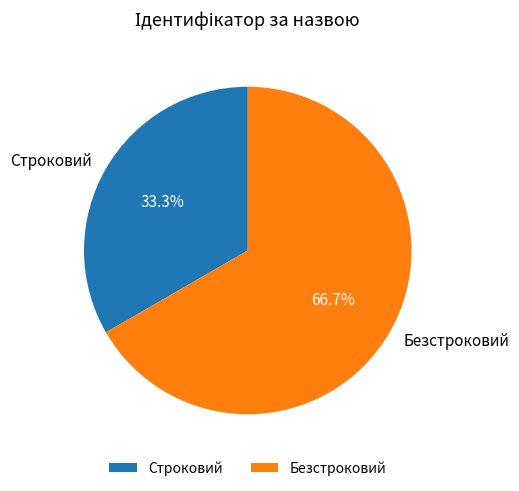

Rank the categories by value from highest to lowest.

Безстроковий, Строковий